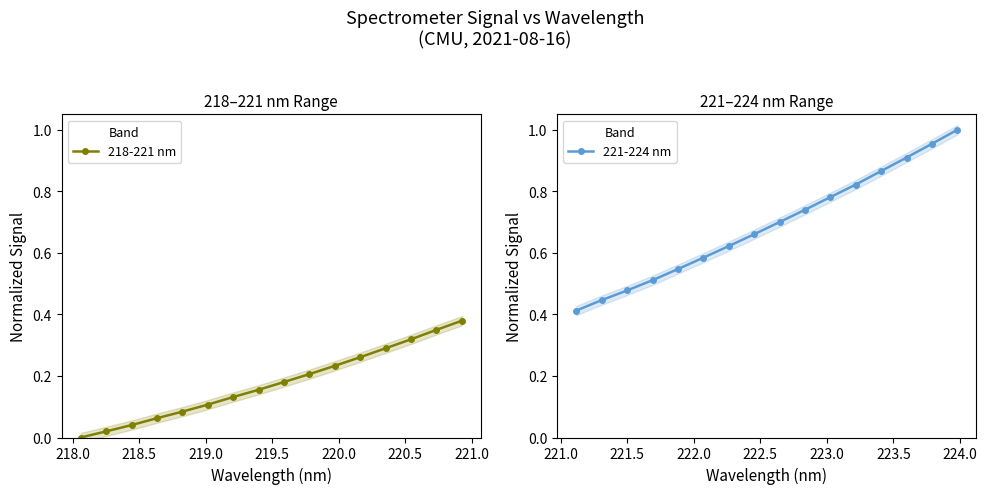

What is the maximum value for 221-224 nm?

1.0